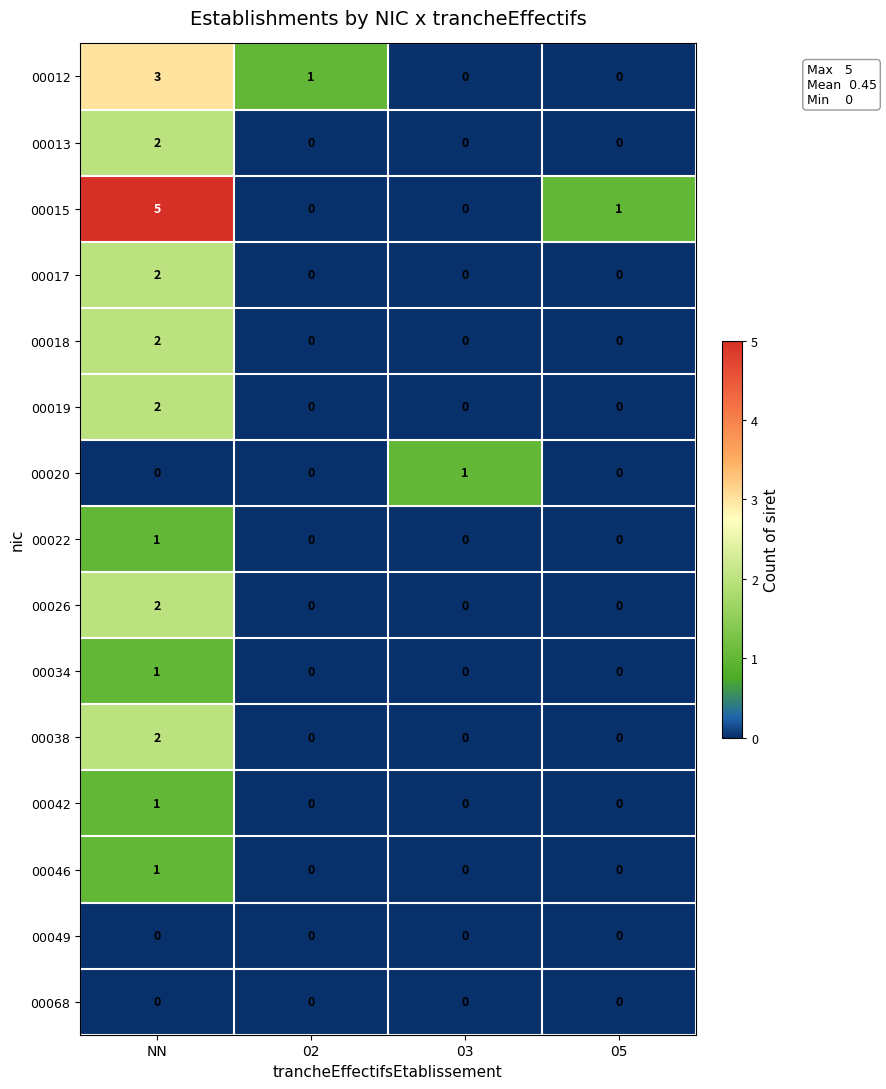

What is the total value across all series at 03?

1